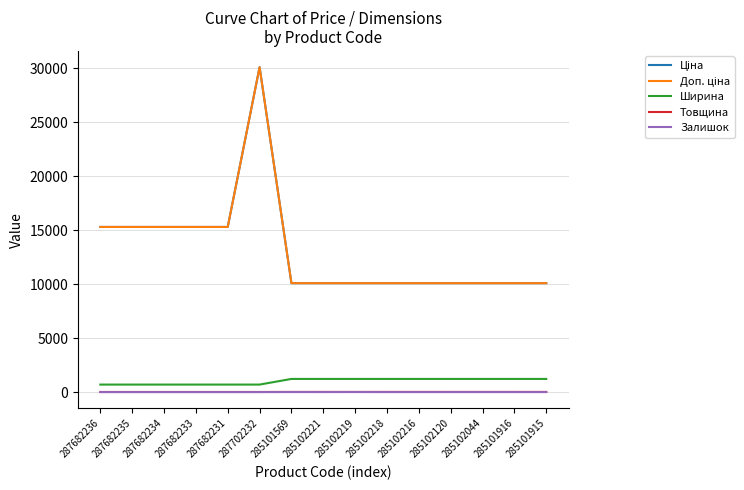

Reading left to right, transcribe all the data shown in this chart.

Ціна: 15288.0	15288.0	15288.0	15288.0	15288.0	30077.8	10085.8	10085.8	10085.8	10085.8	10085.8	10085.8	10085.8	10085.8	10085.8
Доп. ціна: 15288.0	15288.0	15288.0	15288.0	15288.0	30077.8	10085.8	10085.8	10085.8	10085.8	10085.8	10085.8	10085.8	10085.8	10085.8
Ширина: 697.0	697.0	697.0	697.0	697.0	697.0	1220.0	1220.0	1220.0	1220.0	1220.0	1220.0	1220.0	1220.0	1220.0
Товщина: 12.0	12.0	12.0	12.0	12.0	12.0	18.0	18.0	18.0	18.0	18.0	18.0	18.0	18.0	18.0
Залишок: 0.0	0.0	0.0	0.0	0.0	0.0	4.0	2.0	5.0	0.0	0.0	0.0	1.0	0.0	0.0